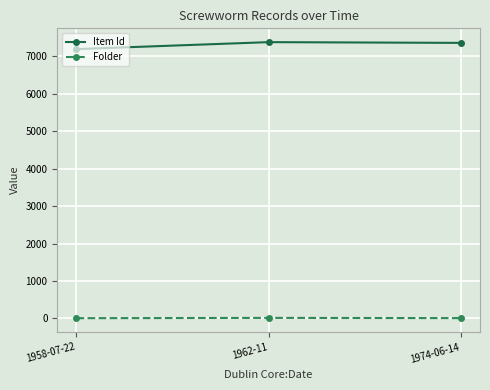

At which label does Item Id first exceed 7361?

1962-11